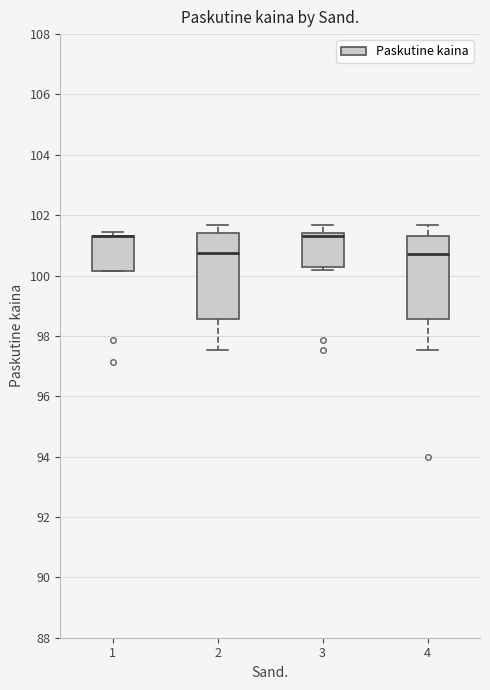

Where is the upper edge of the box at x = 3 on the y-axis? The values are not printed on the chart, so give them approximately, as read against the axis.

101.4